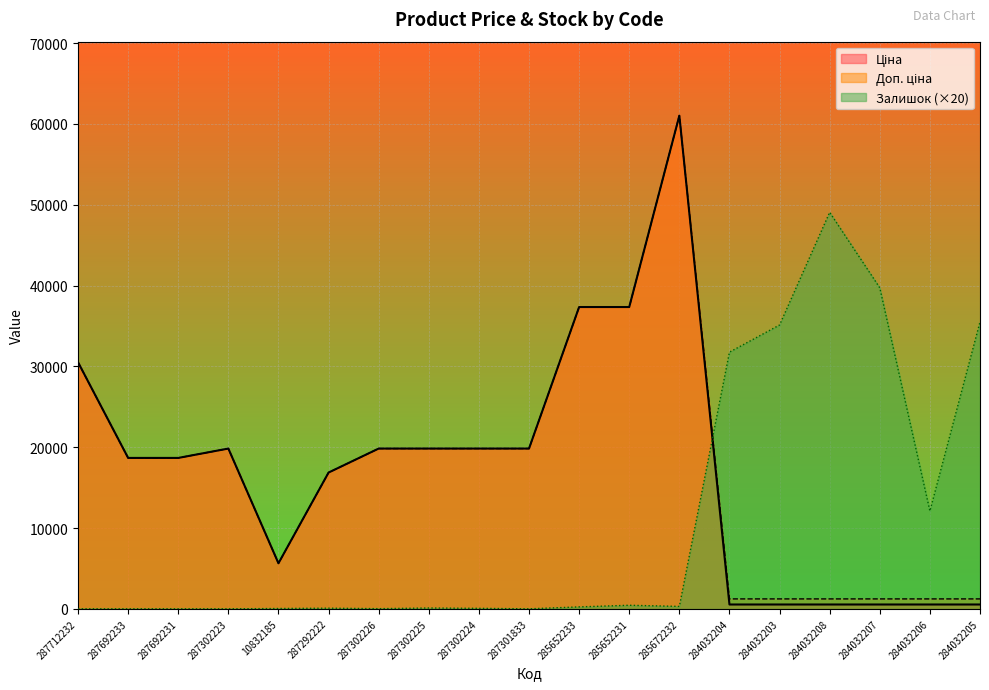

Is the value of Доп. ціна at 287692233 greater than the value of Залишок at 287302225?

Yes